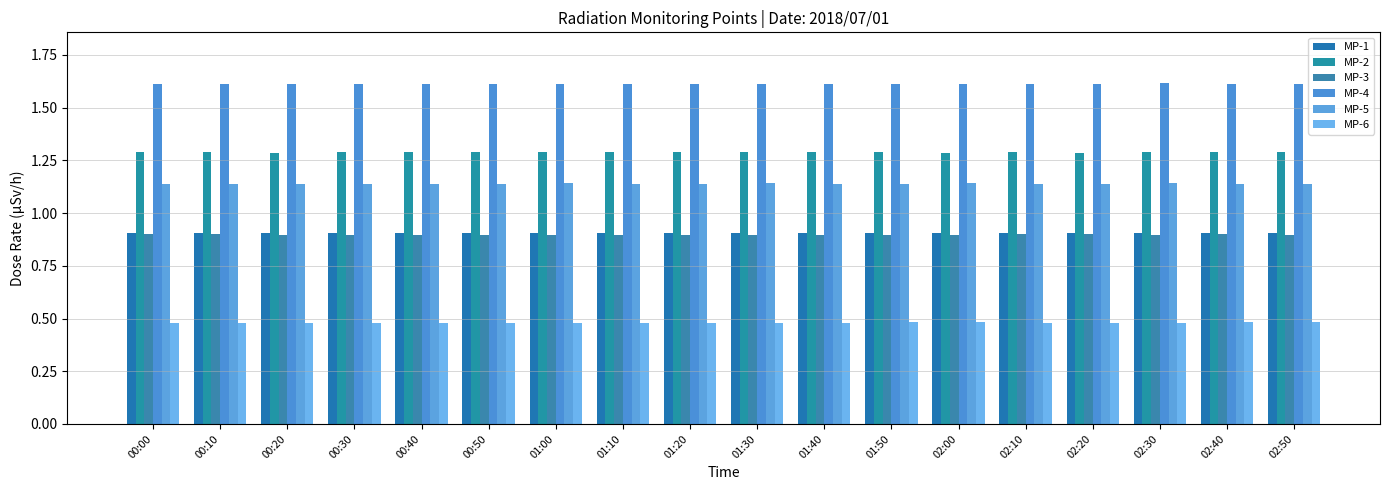

Which series has the largest range (max minus min)?

MP-3